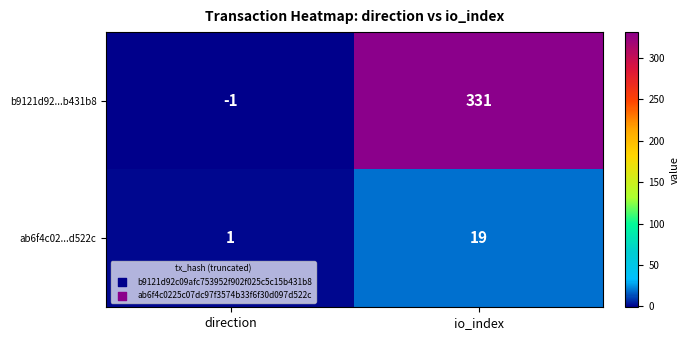

Is it true that ab6f4c02...d522c equals 0 at direction?

False